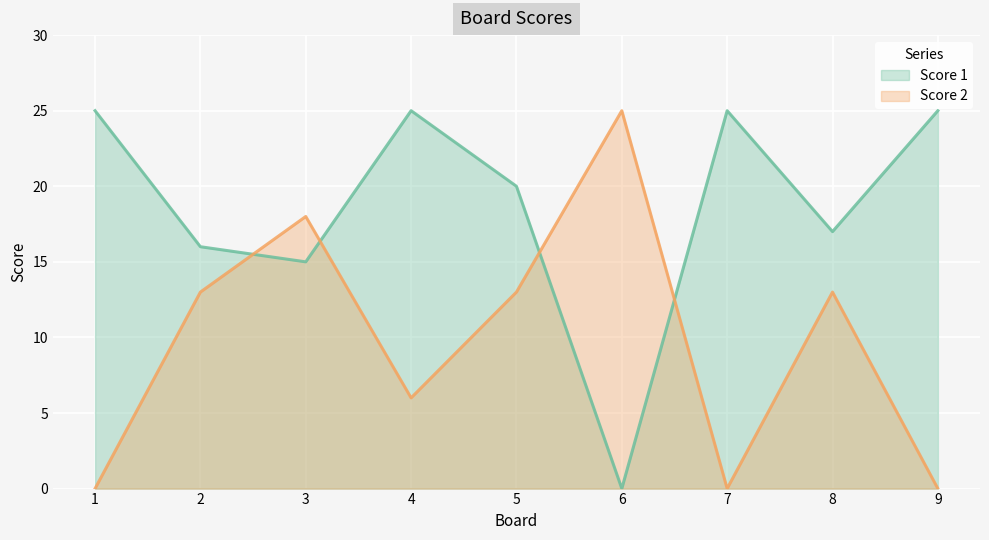

Which series has the widest spread of values?

Score 1